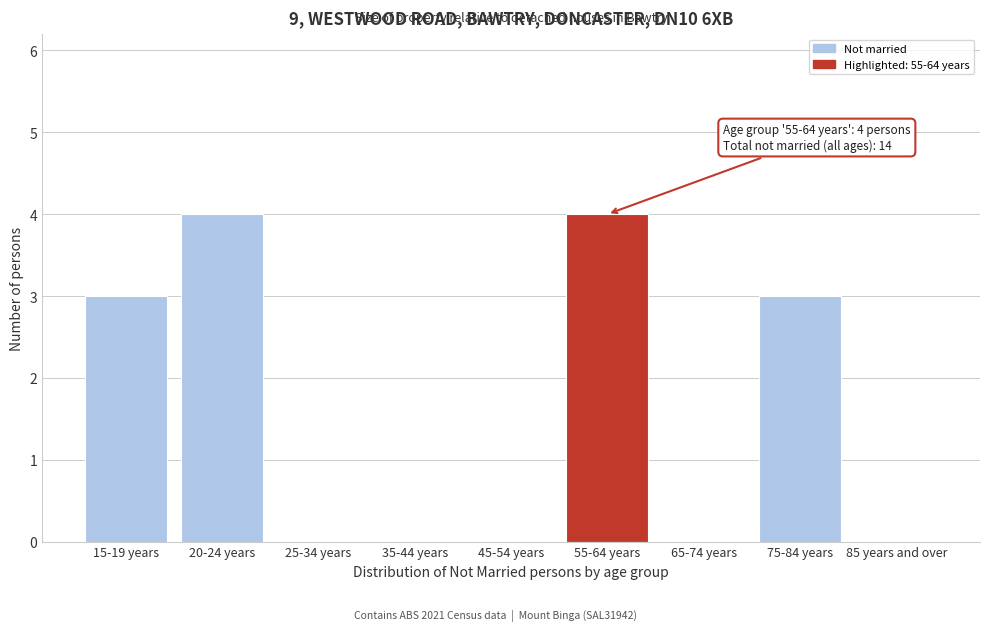

Reading left to right, list all the values displayed in this chart.

15-19 years=3	20-24 years=4	25-34 years=0	35-44 years=0	45-54 years=0	55-64 years=4	65-74 years=0	75-84 years=3	85 years and over=0